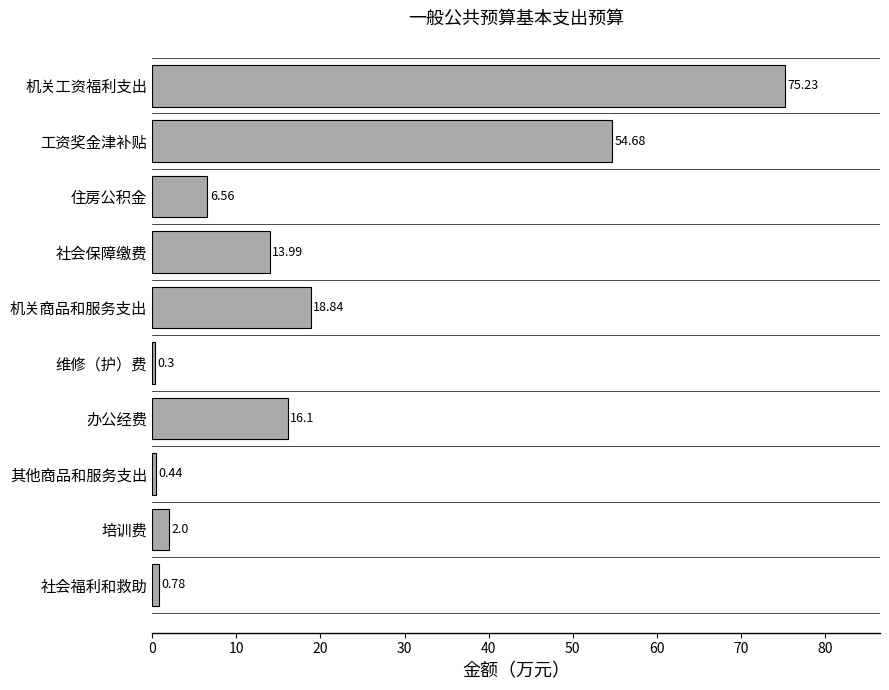

What is the change in value from 社会保障缴费 to 办公经费?

+2.1